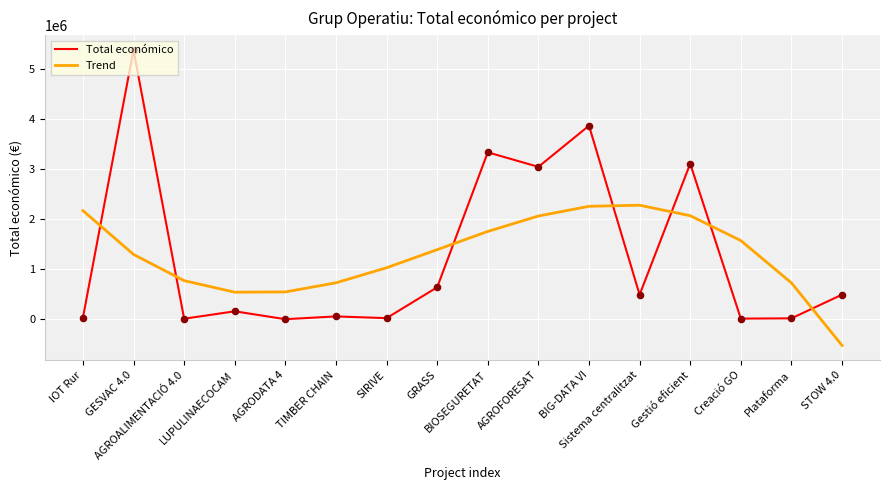

Which series has the largest range (max minus min)?

Total económico